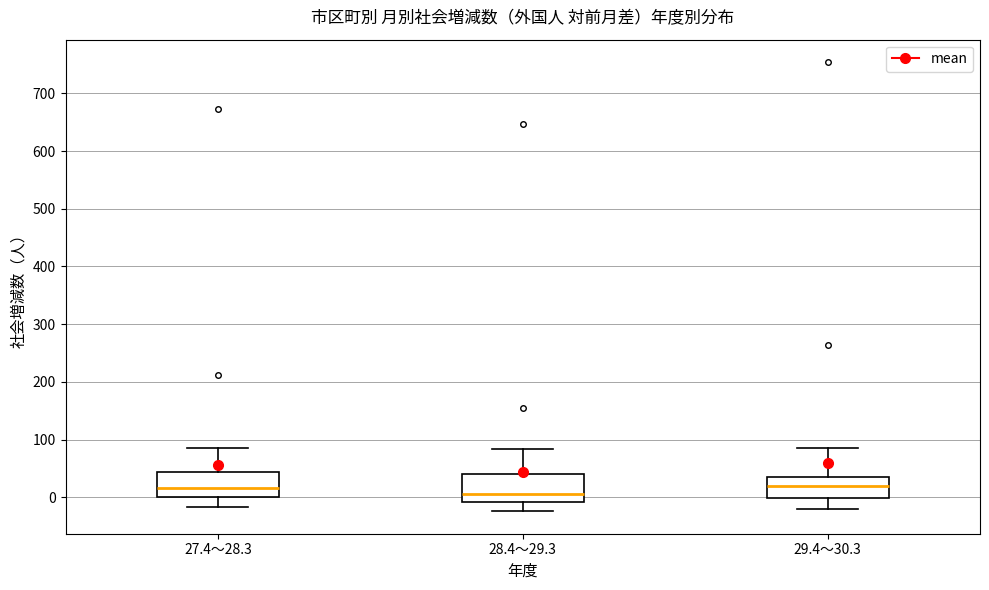

Reading left to right, transcribe this box plot: for each box, give where its median line is, the range the box spans, and where its two whiskers end, as read against the y-axis. The values are not printed on the chart, so give them approximately, as read against the axis.

27.4～28.3: median 20, box 0 to 40, whiskers -20 to 90
28.4～29.3: median 10, box -10 to 40, whiskers -20 to 80
29.4～30.3: median 20, box 0 to 40, whiskers -20 to 90